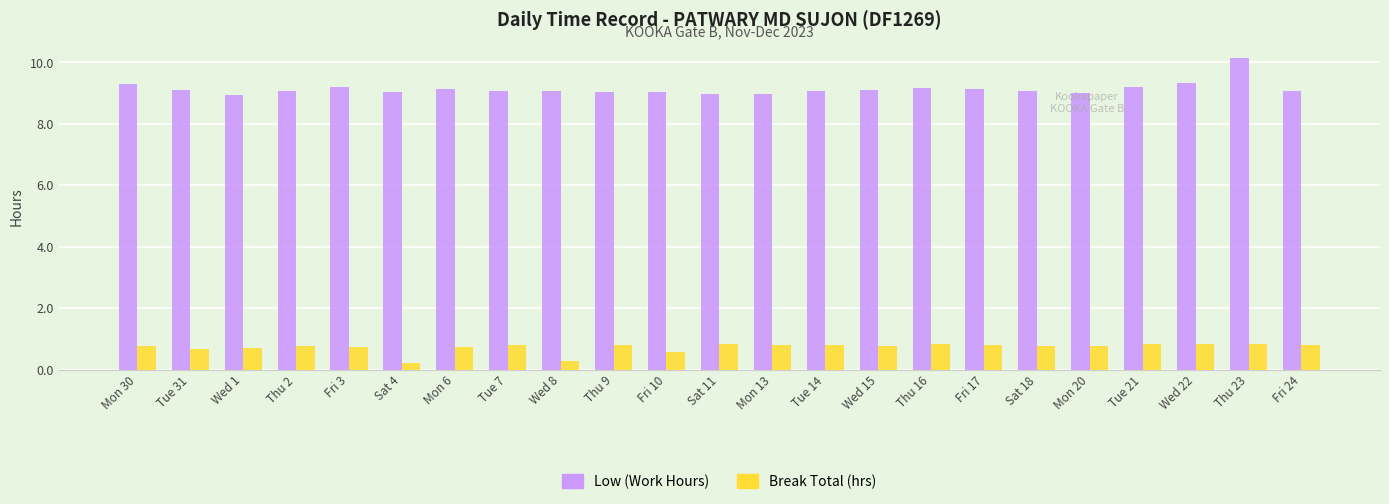

What is the highest value of the Low (Work Hours) series?

10.1